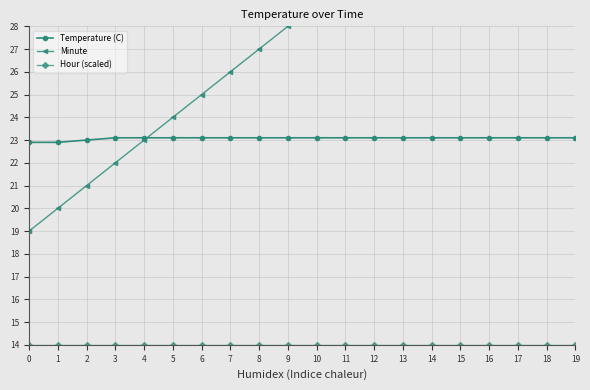

True or false: Minute has more than 1 points higher than both neighbors.

False